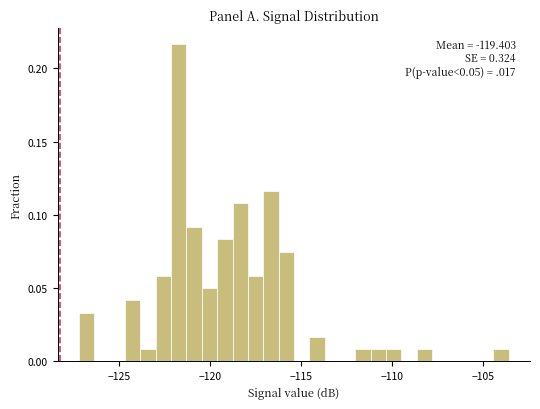

Around what value on the x-axis is the tallest bar? Give the approximate position of its centre, as read against the axis.

-121.5